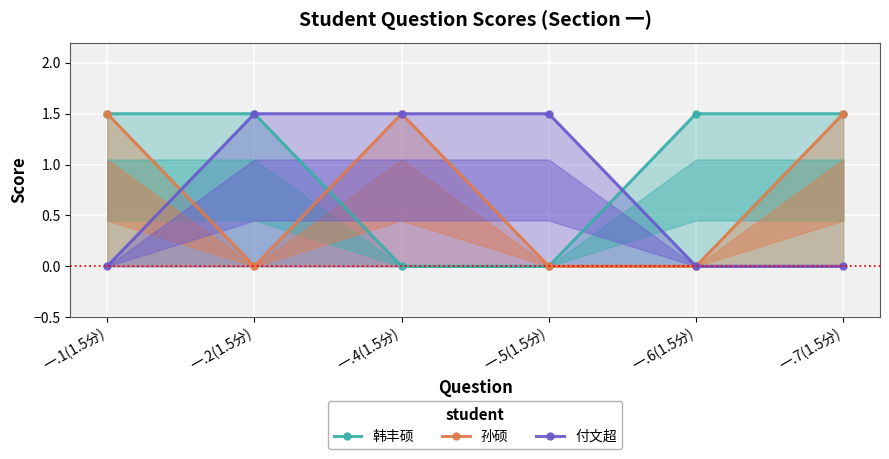

What position from the right is 一.4(1.5分)?

4